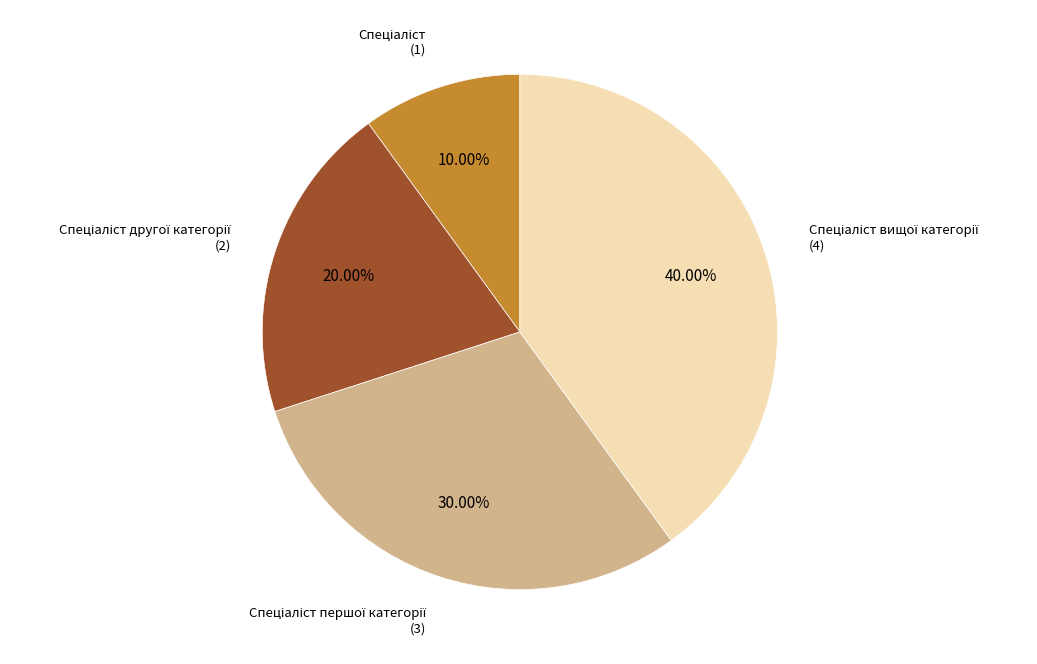

Does any single category account for the majority?

No